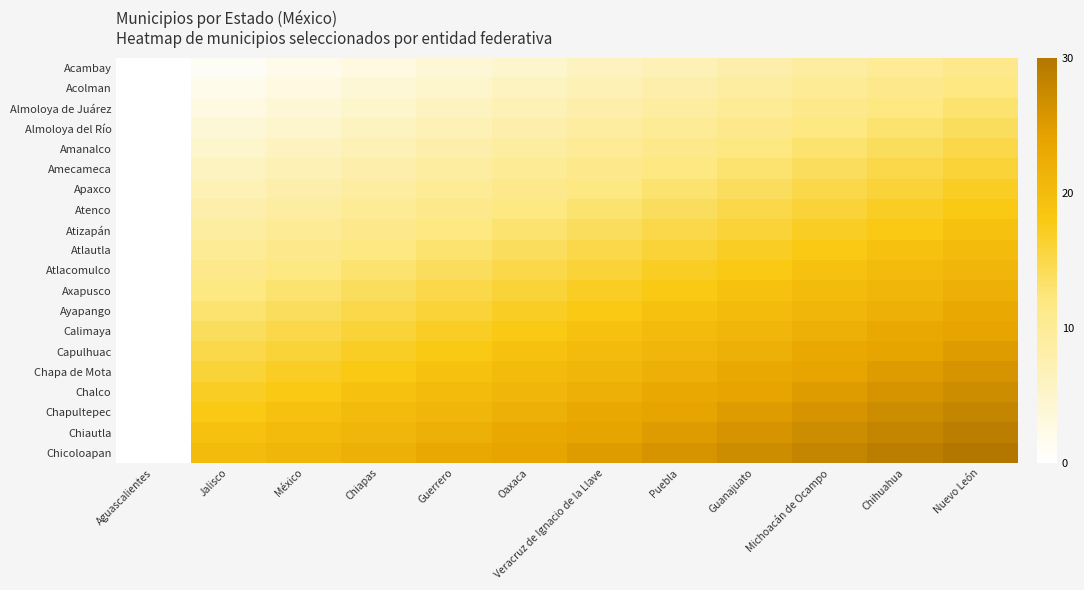

What is the total value across all series at Michoacán de Ocampo?

370